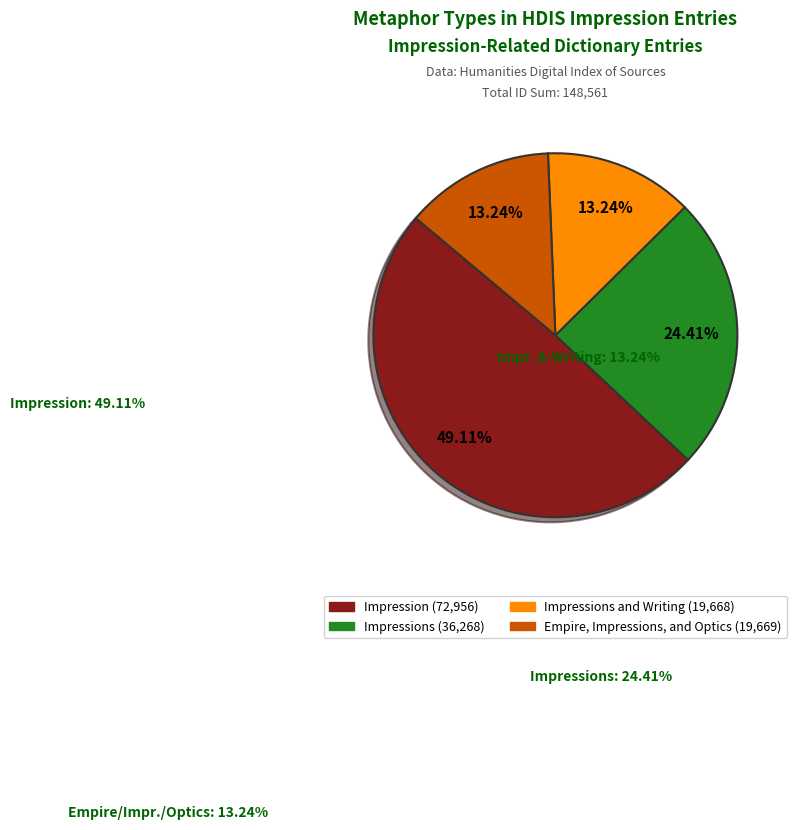

How many segments does this pie chart have?

4